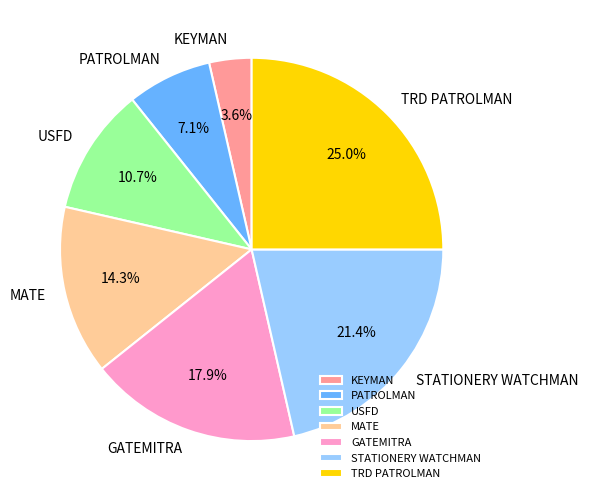

Rank the categories by value from lowest to highest.

KEYMAN, PATROLMAN, USFD, MATE, GATEMITRA, STATIONERY WATCHMAN, TRD PATROLMAN